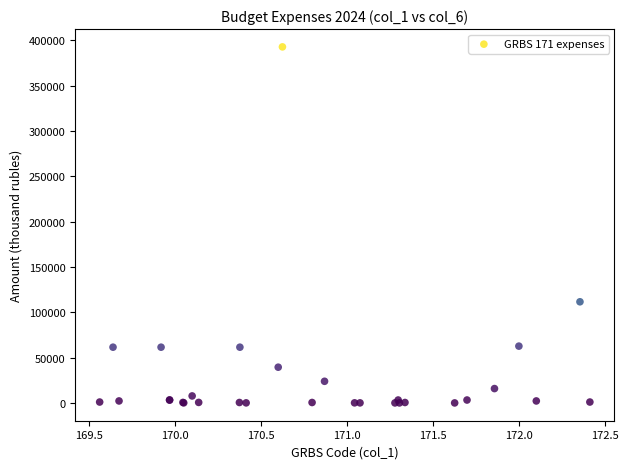

What Y value in the scatter plot is closest to 196299?

111527.9